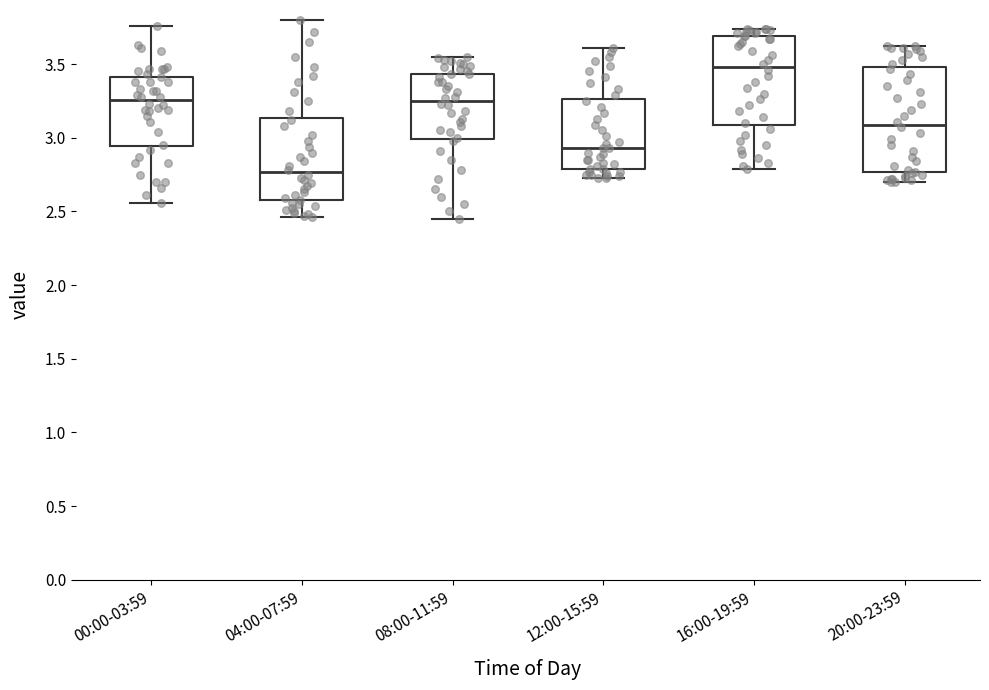

Reading left to right, transcribe this box plot: for each box, give where its median line is, the range the box spans, and where its two whiskers end, as read against the y-axis. The values are not printed on the chart, so give them approximately, as read against the axis.

00:00-03:59: median 3.25, box 2.95 to 3.40, whiskers 2.55 to 3.75
04:00-07:59: median 2.75, box 2.60 to 3.15, whiskers 2.45 to 3.80
08:00-11:59: median 3.25, box 3.00 to 3.45, whiskers 2.45 to 3.55
12:00-15:59: median 2.95, box 2.80 to 3.25, whiskers 2.75 to 3.60
16:00-19:59: median 3.50, box 3.10 to 3.70, whiskers 2.80 to 3.75
20:00-23:59: median 3.10, box 2.75 to 3.50, whiskers 2.70 to 3.60